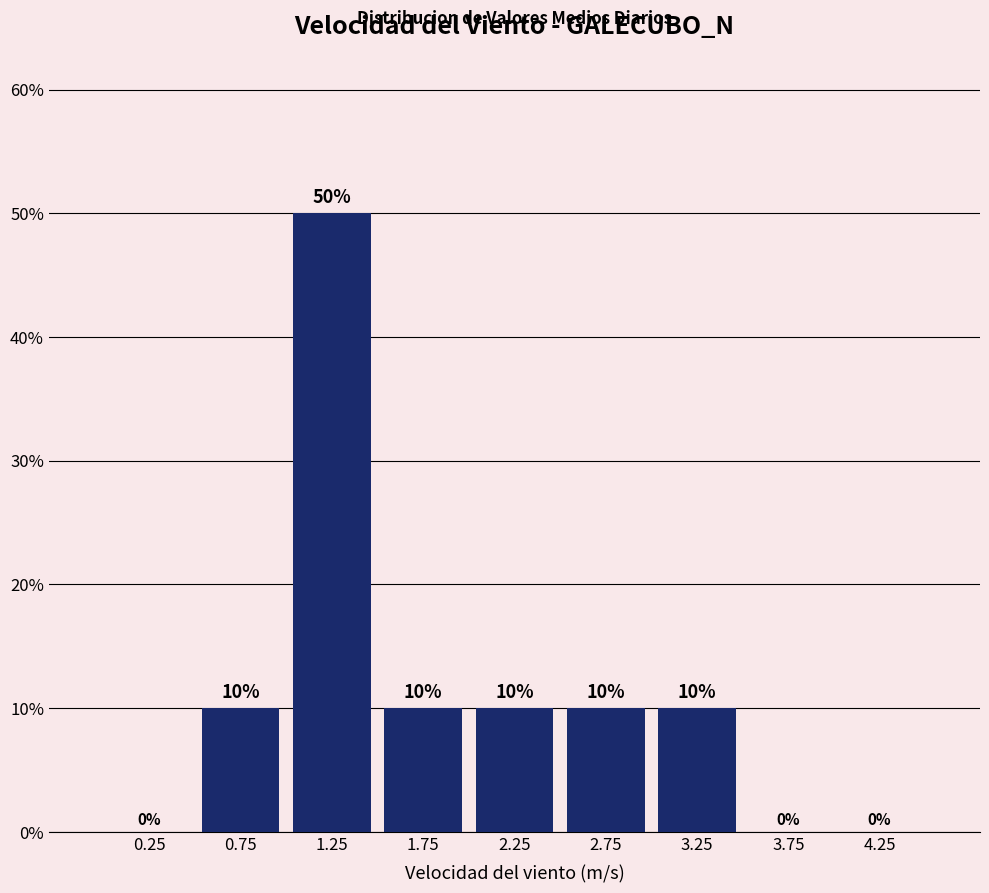

Which range on the x-axis has the tallest bar?

1.0 to 1.5